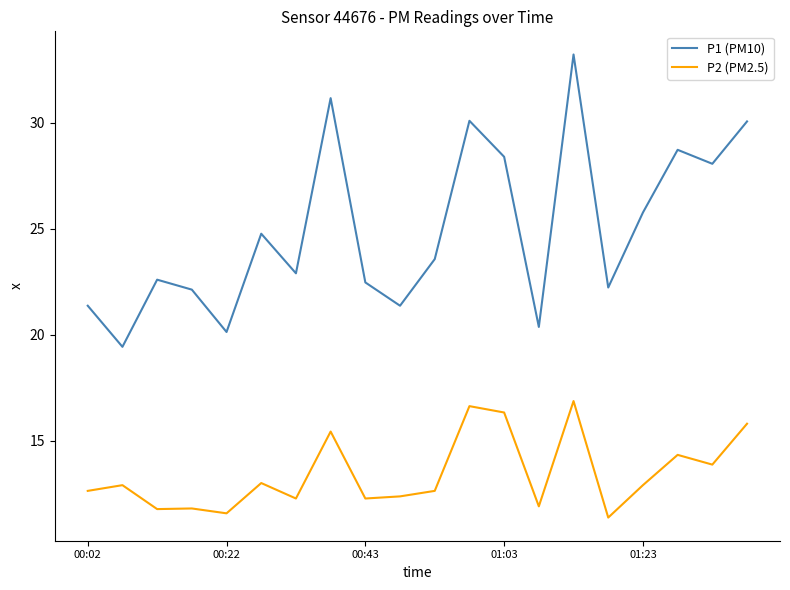

True or false: P1 (PM10) and P2 (PM2.5) cross at least once.

False